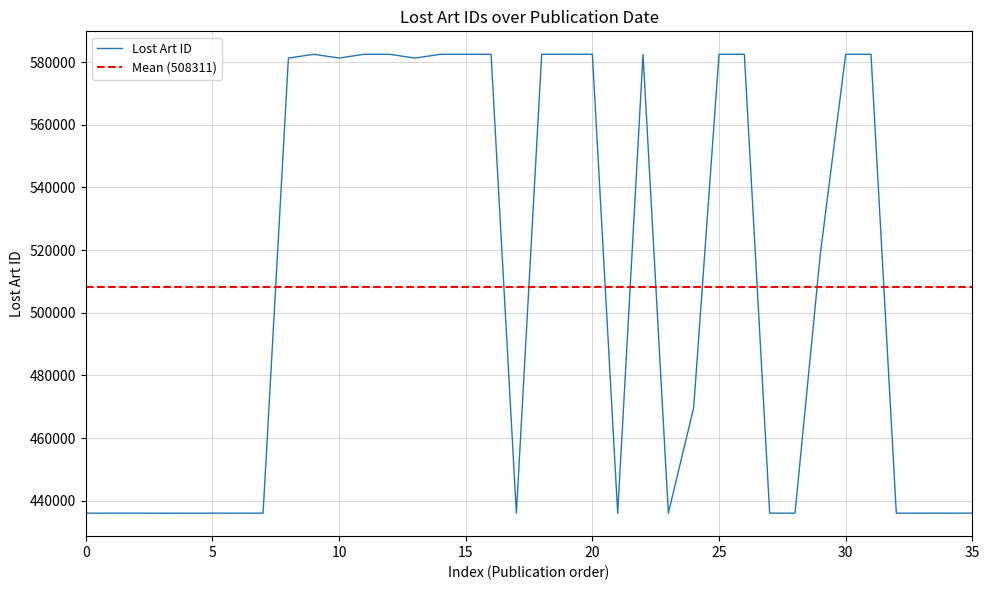

Is this an area chart (filled region under the line)?

No